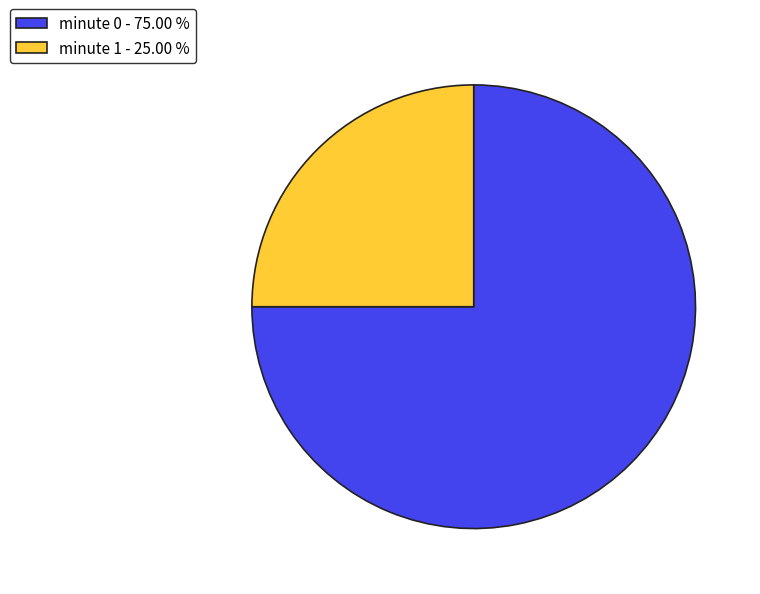

What is the smallest slice in the pie chart?

minute 1